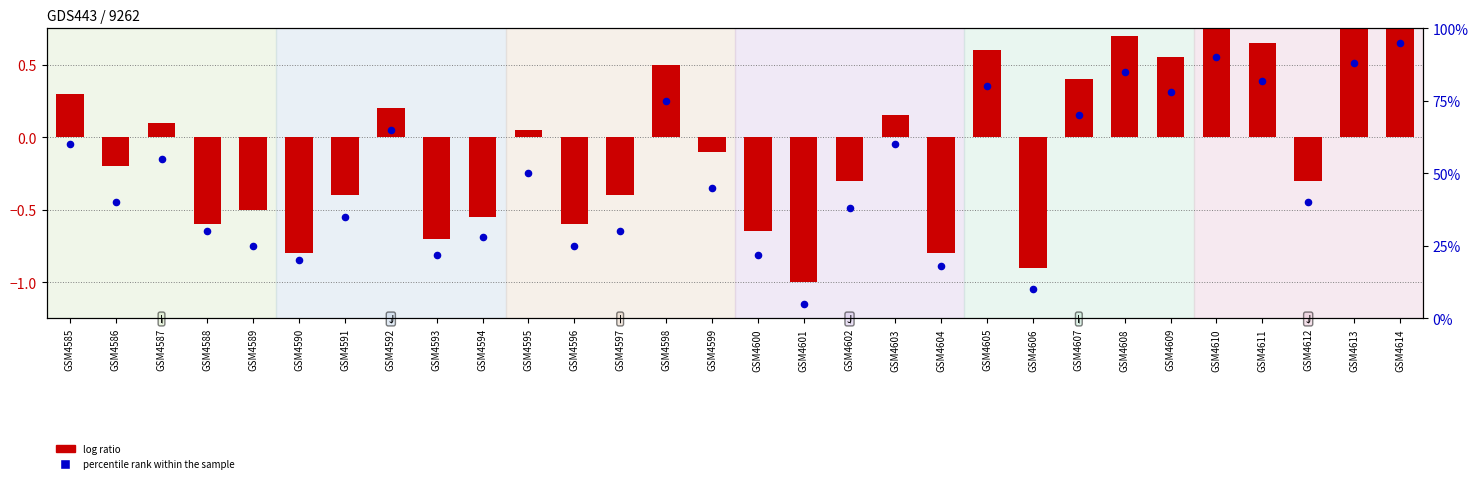

Which has a higher value, GSM4585 or GSM4609?

GSM4609